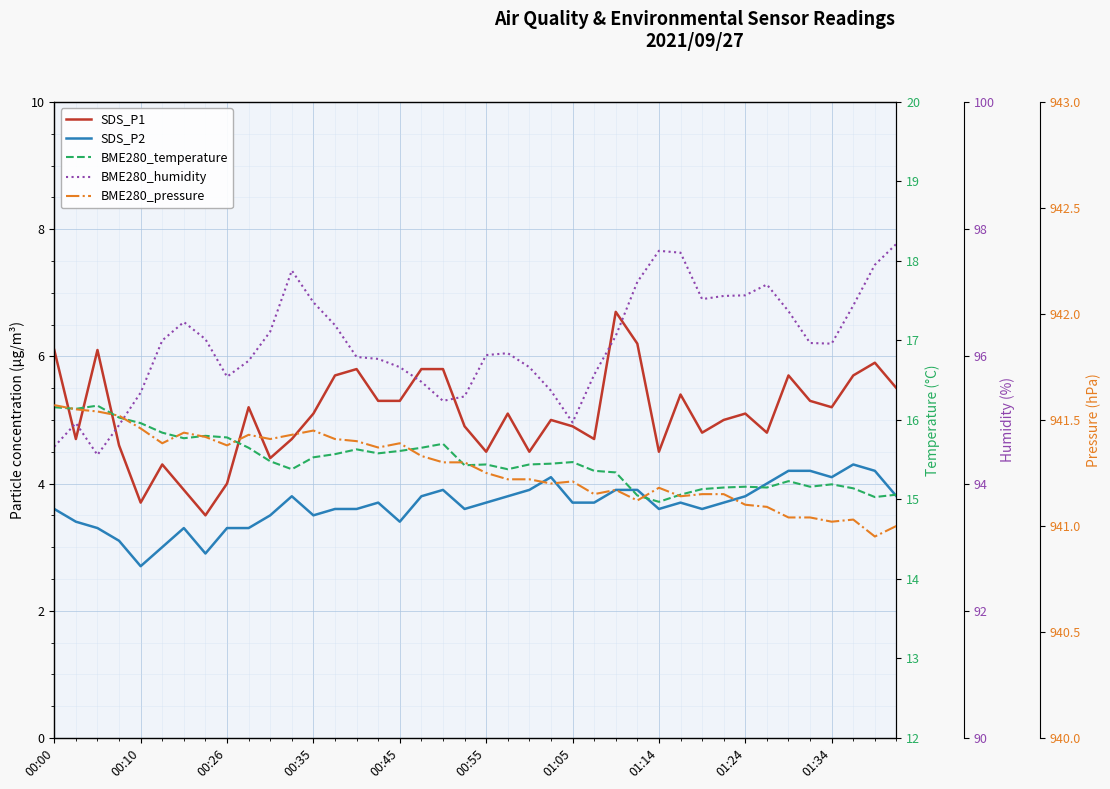

What is the total value across all series at 01:05?

1061.0